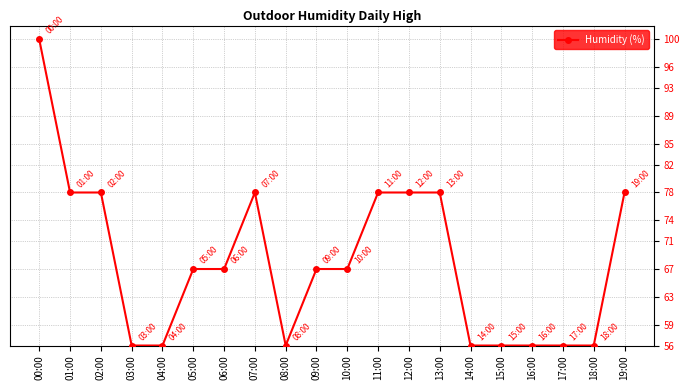

What is the label of the 18th point from the left?

17:00